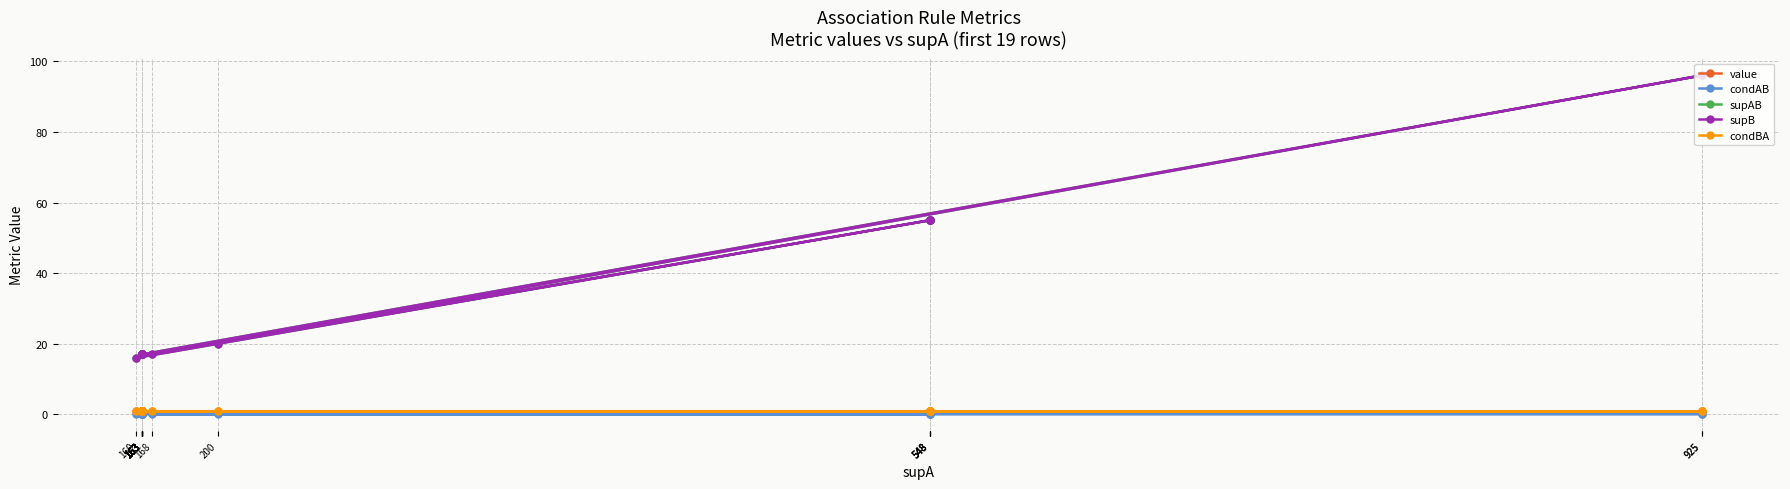

What is the difference between the highest and lowest values at 163?

16.9